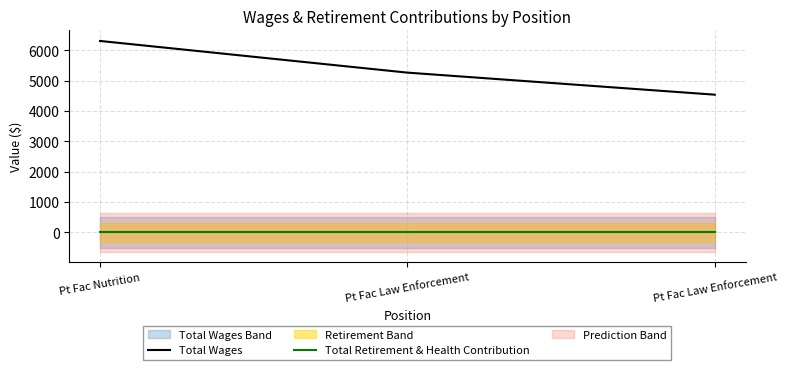

Is the value of Total Wages at Pt Fac Law Enforcement greater than the value of Total Retirement & Health Contribution at Pt Fac Law Enforcement?

Yes